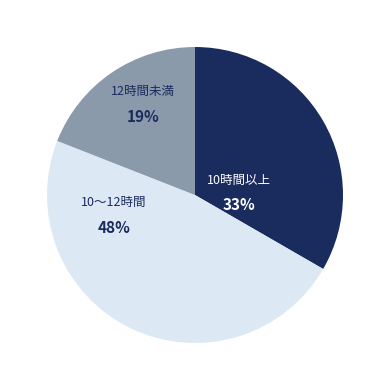

Combined, do 10時間以上 and 10〜12時間 account for over 50%?

Yes